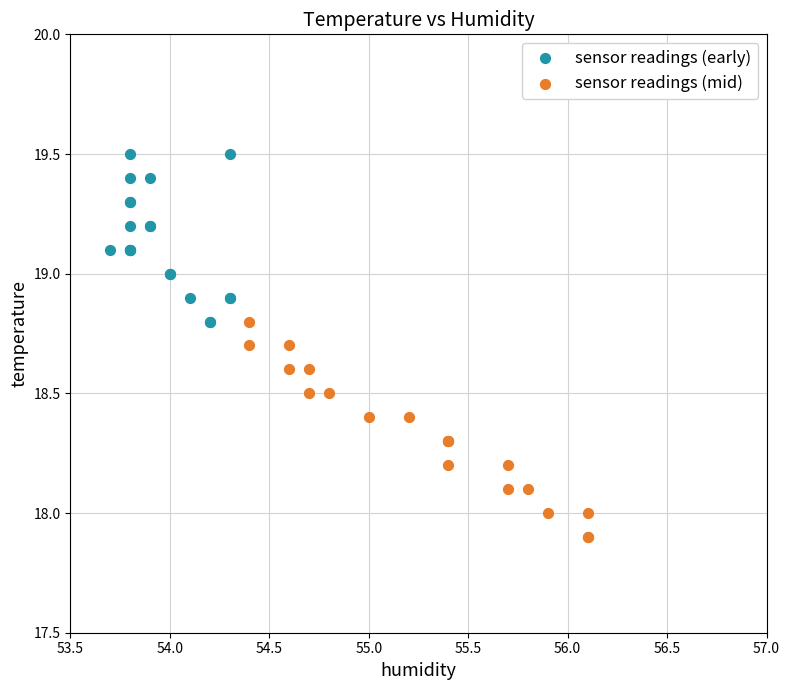

Which series reaches the maximum Y coordinate?

sensor readings (early)